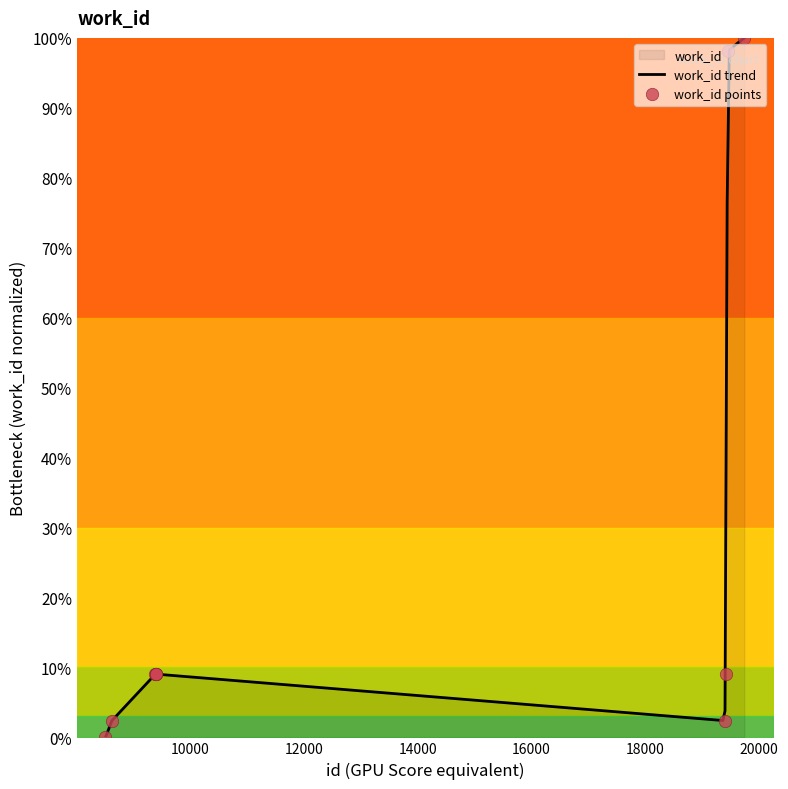

Which has a higher value, 9391 or 9402?

9391